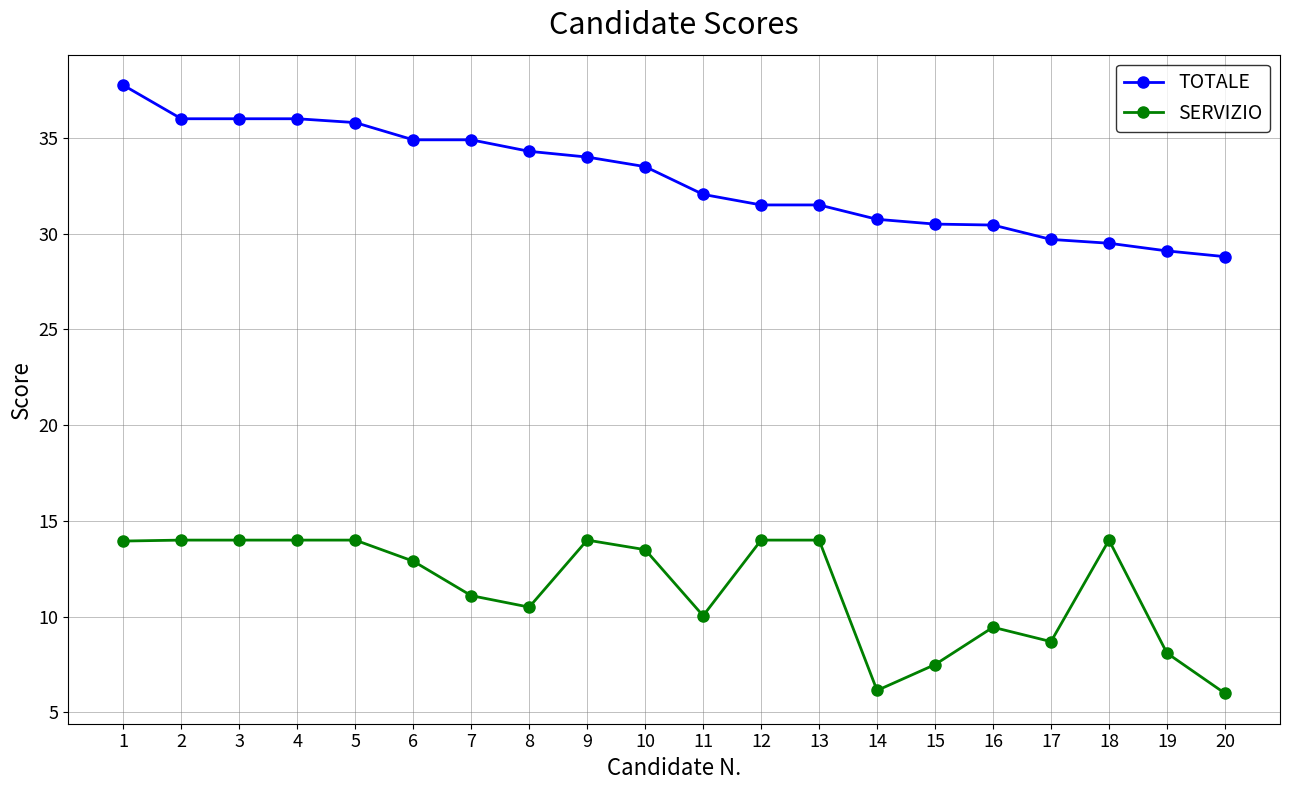

True or false: SERVIZIO and TOTALE intersect in this chart.

False